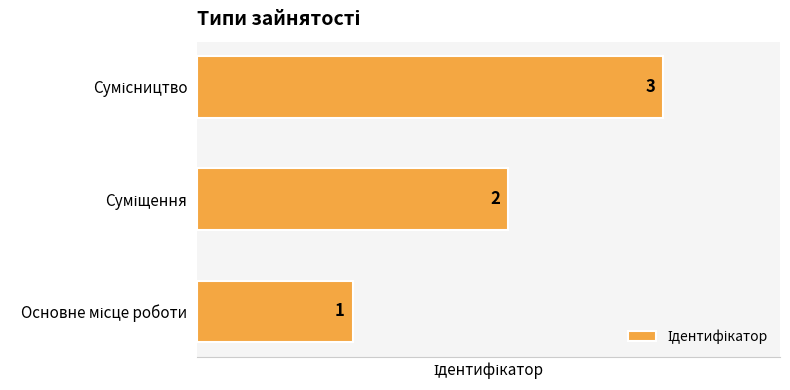

What is the maximum value shown in the chart?

3